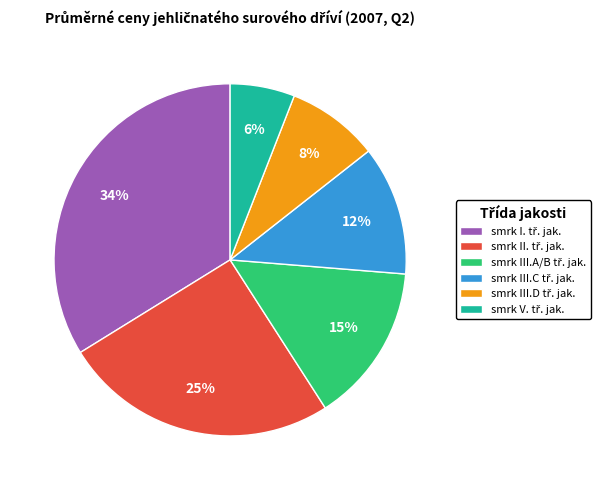

Does any single category account for the majority?

No